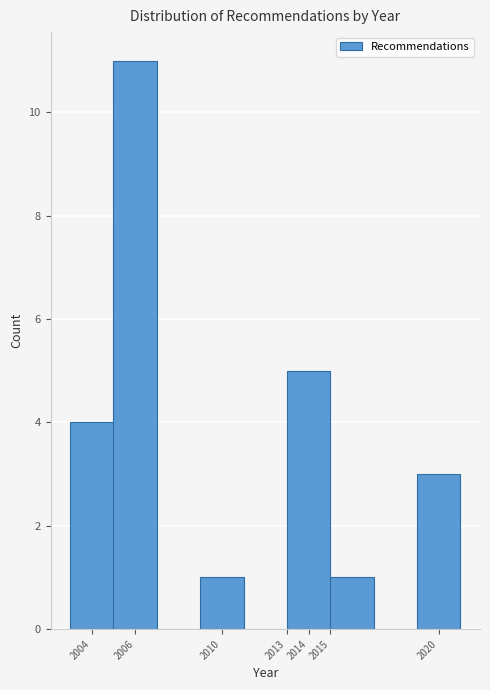

Reading left to right, transcribe this chart: for each bar, give the range it covers on the x-axis and its height. The values are not printed on the chart, so give them approximately, as read against the axis.

2003 to 2005: 4
2005 to 2007: 11
2007 to 2009: 0
2009 to 2011: 1
2011 to 2013: 0
2013 to 2015: 5
2015 to 2017: 1
2017 to 2019: 0
2019 to 2021: 3